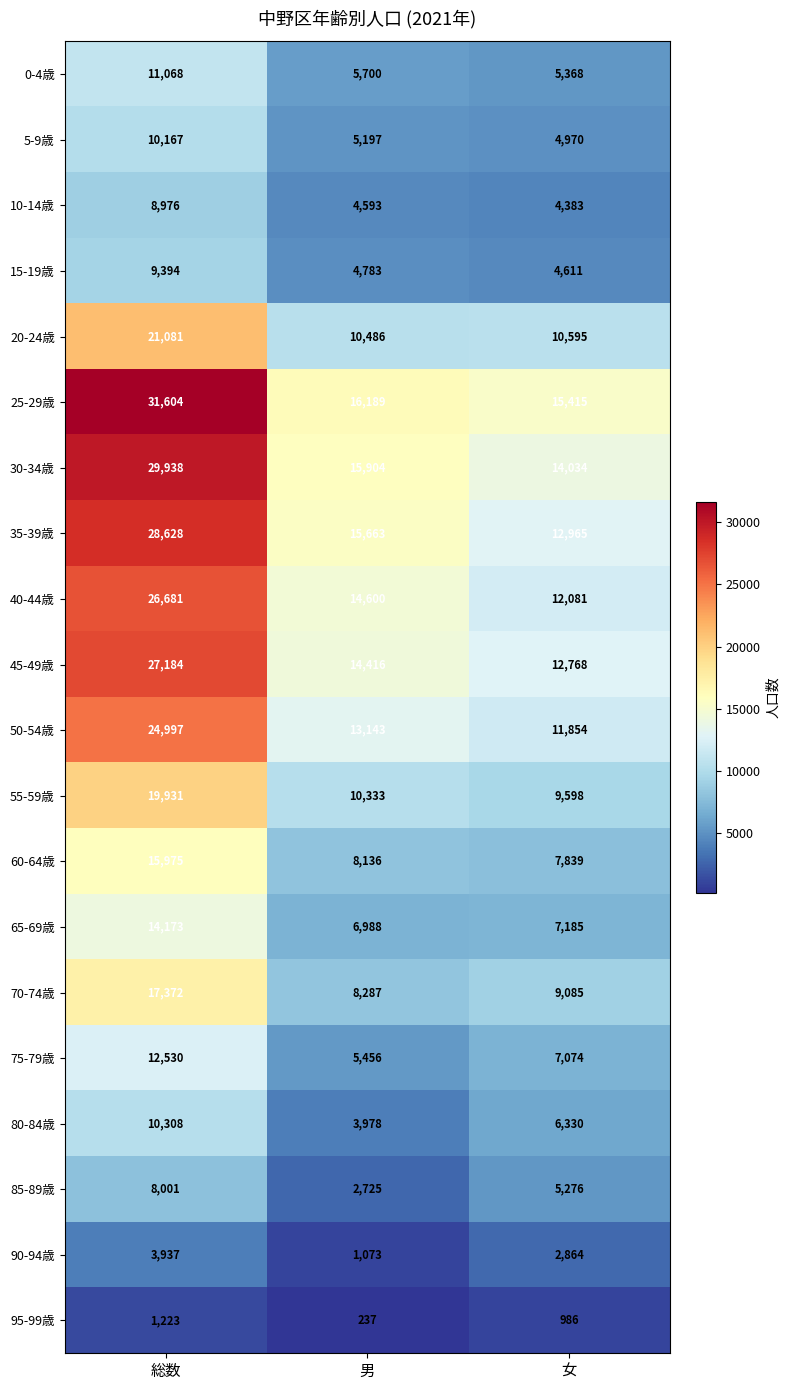

List the labels in order of 75-79歳 value, largest first.

総数, 女, 男